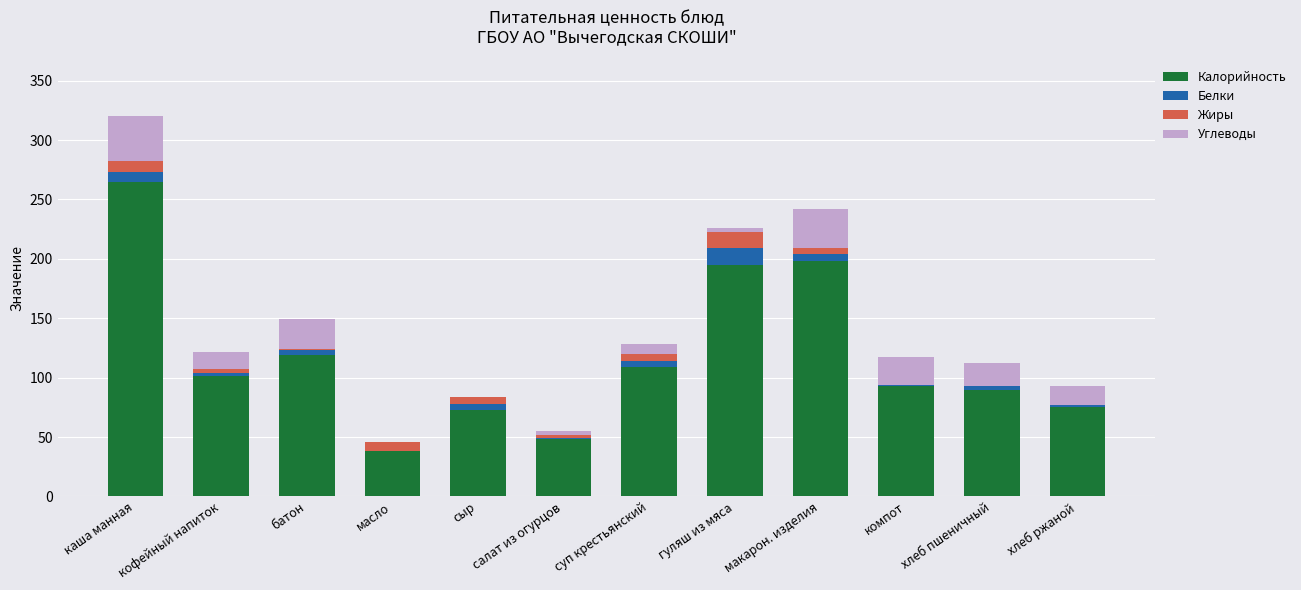

What is the highest value of the Калорийность series?

265.0